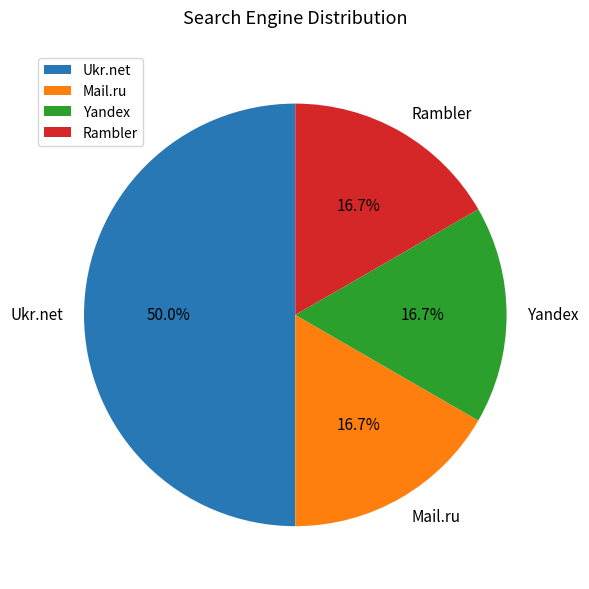

Which slice is the largest?

Ukr.net